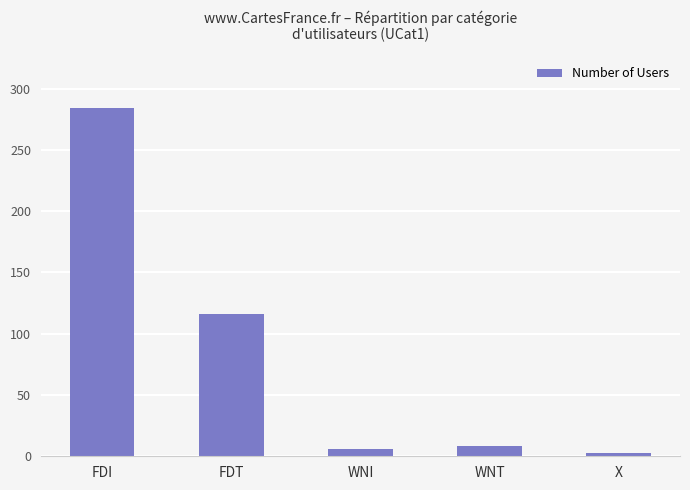

What is the difference between the maximum and second lowest values?

278